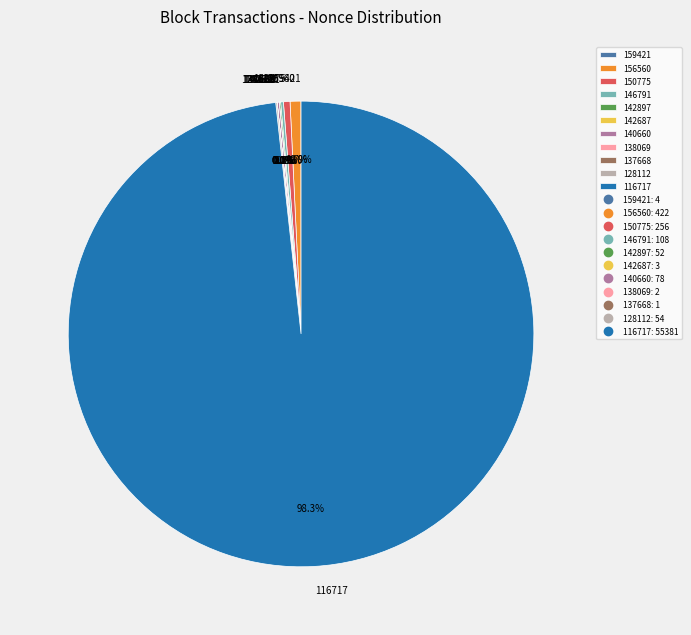

Which slice is the largest?

116717